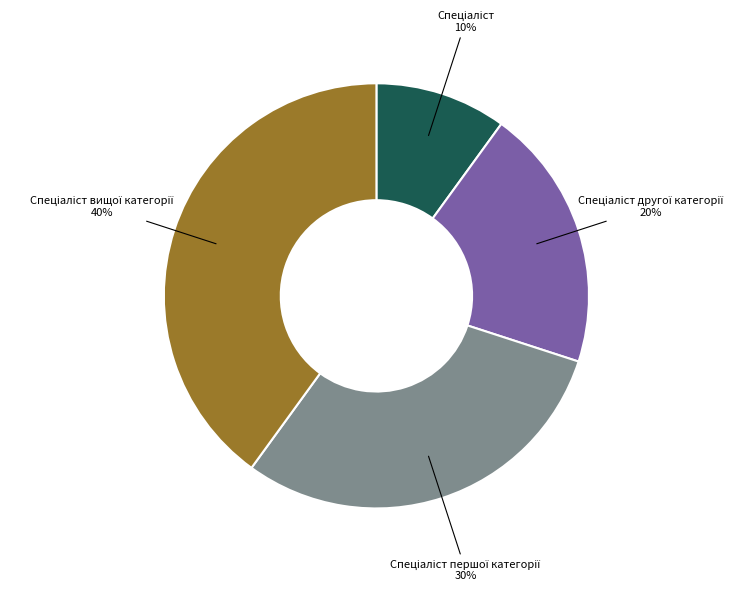

To the nearest percent, what is the average slice percentage?

25%